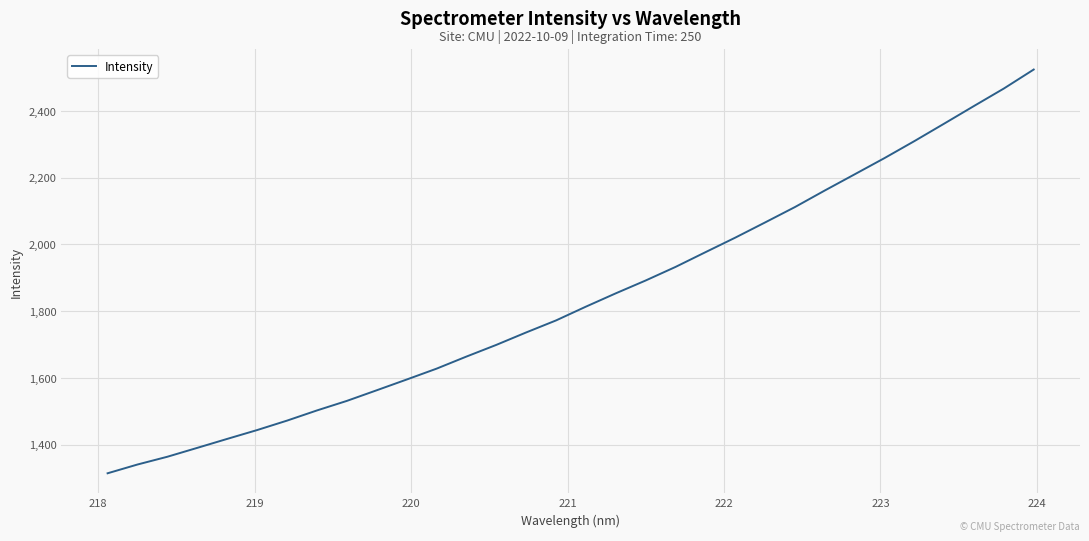

What is the smallest value displayed?

1314.4